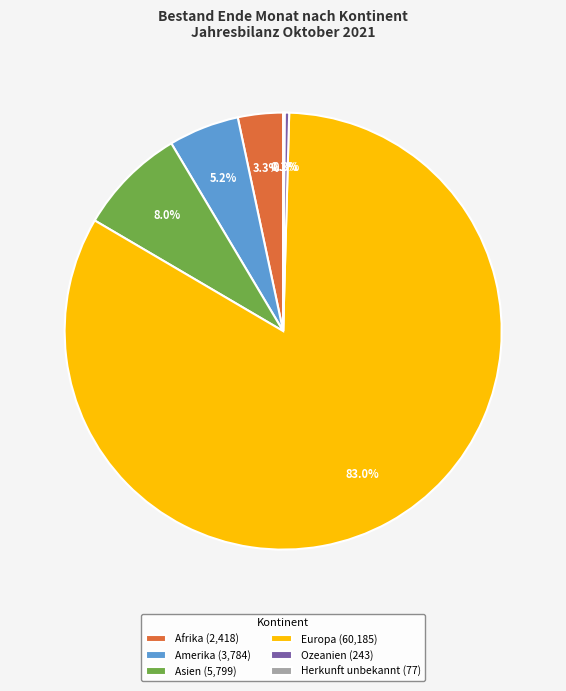

Combined, do Amerika (3,784) and Afrika (2,418) account for over 50%?

No